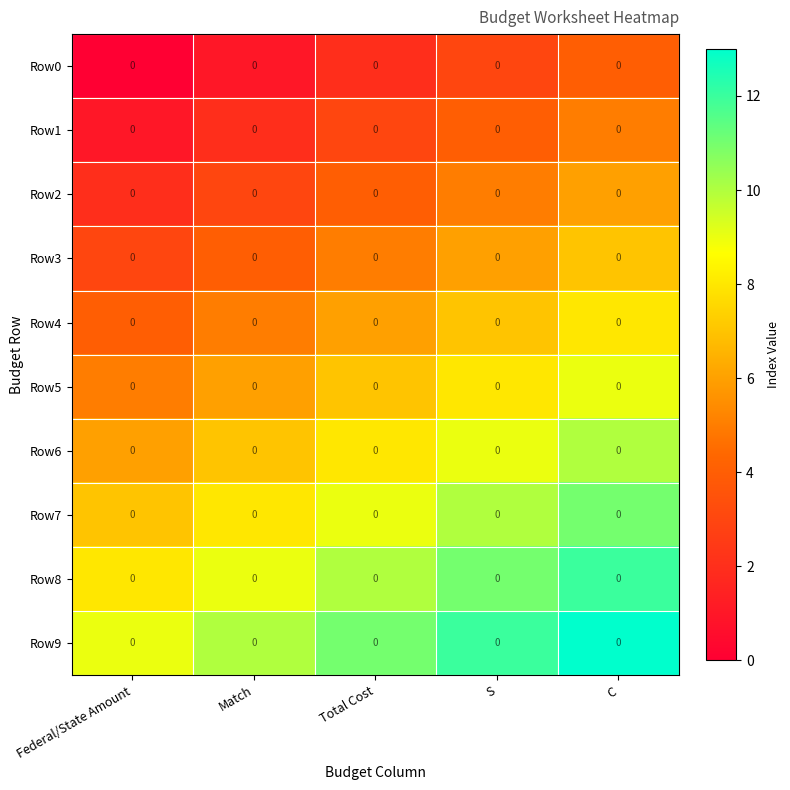

Which category has the lowest value across all series?

Federal/State Amount